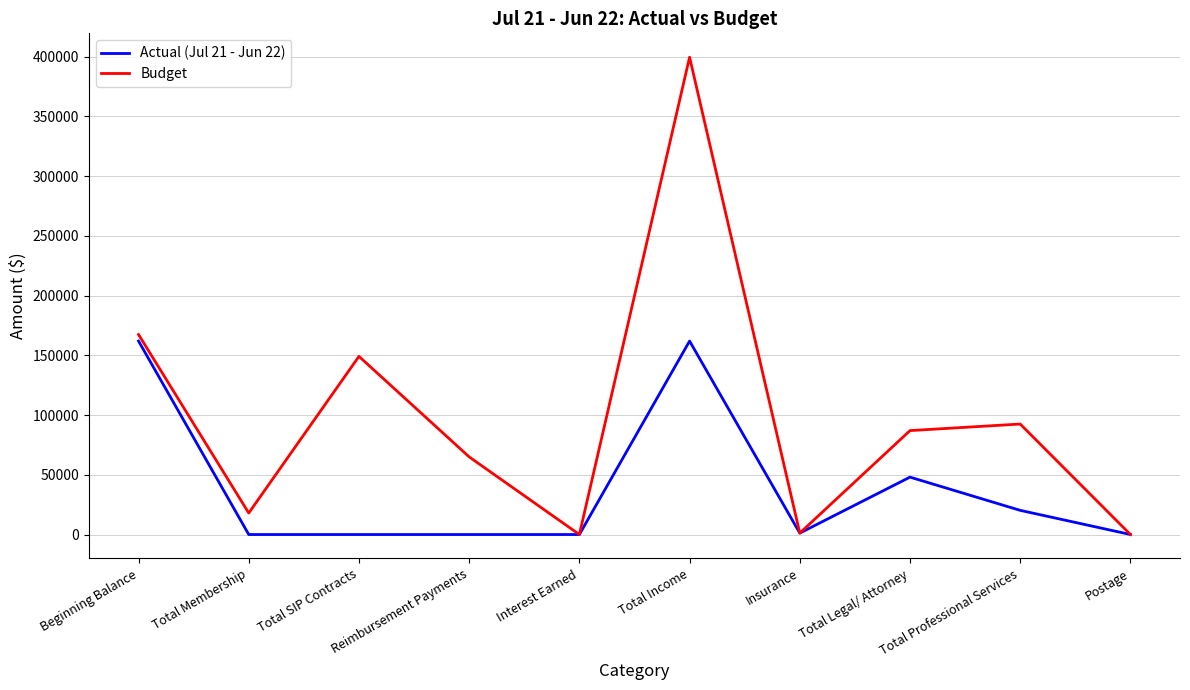

What is the difference between the Actual (Jul 21 - Jun 22) values at Total Income and Total Professional Services?

141729.4